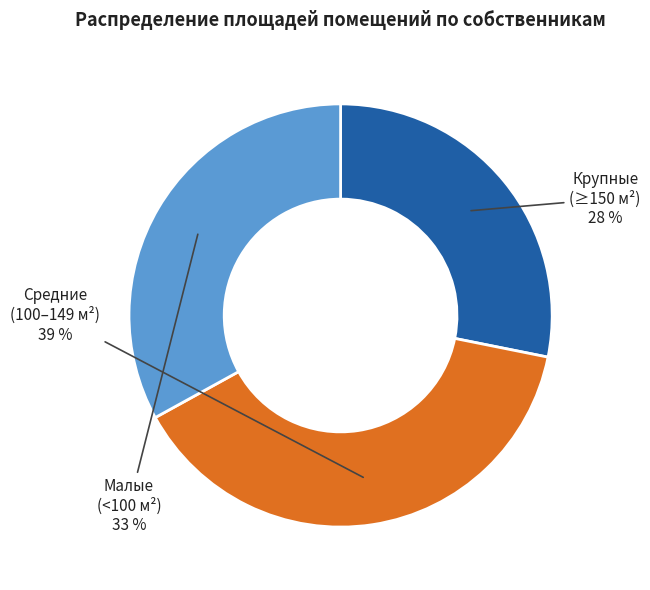

Is there a majority slice in this chart?

No